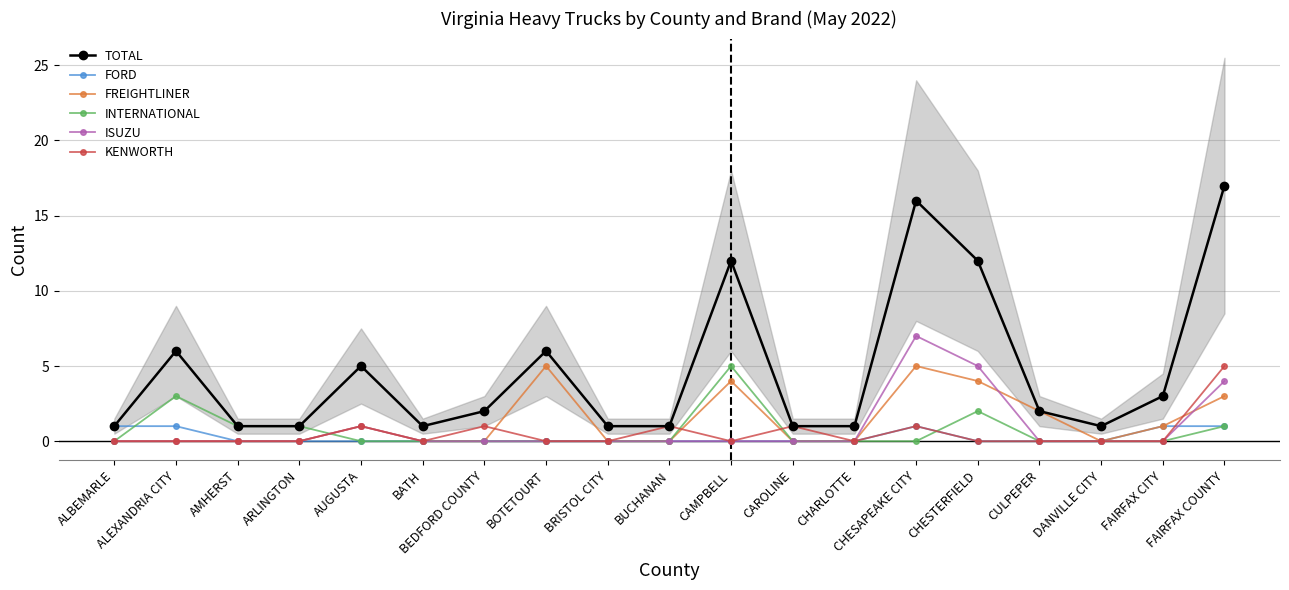

What are all the series names shown in the legend?

TOTAL, FORD, FREIGHTLINER, INTERNATIONAL, ISUZU, KENWORTH